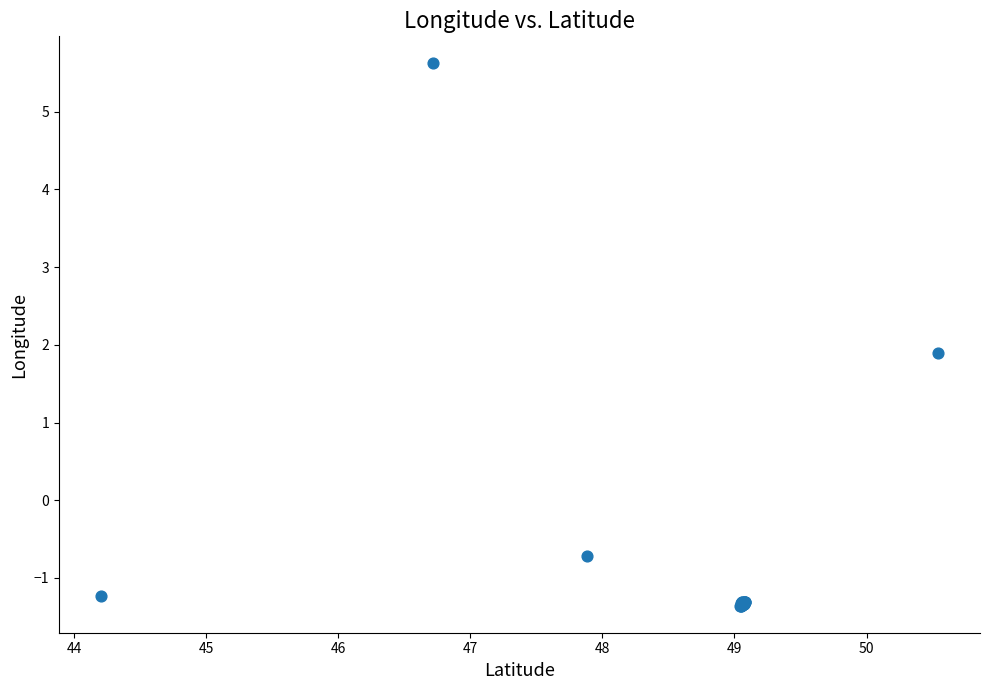

What Y value in the scatter plot is closest to 2?

1.9